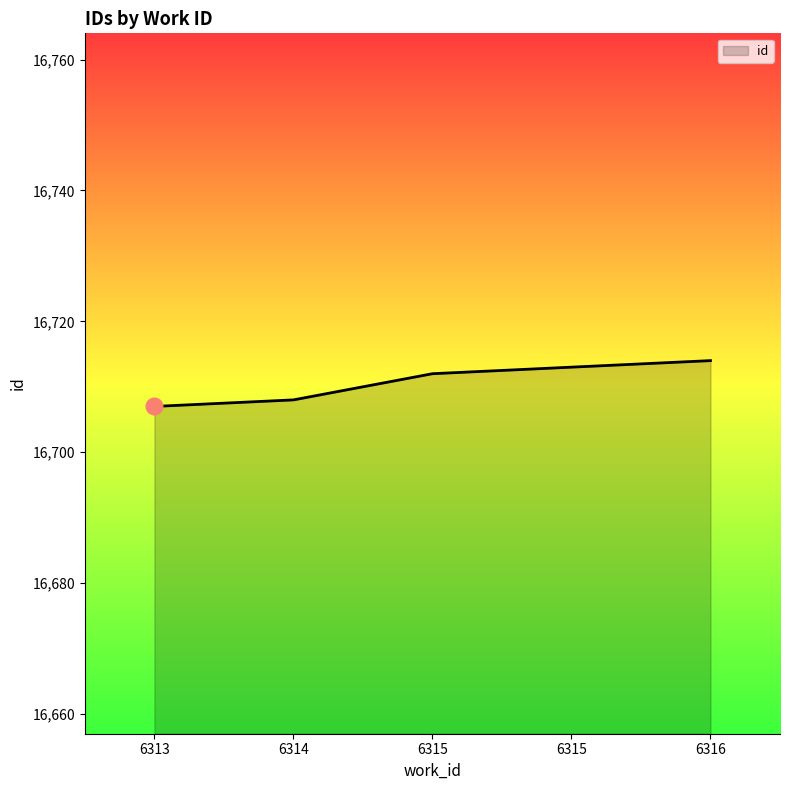

Which category has the lowest value across all series?

6313